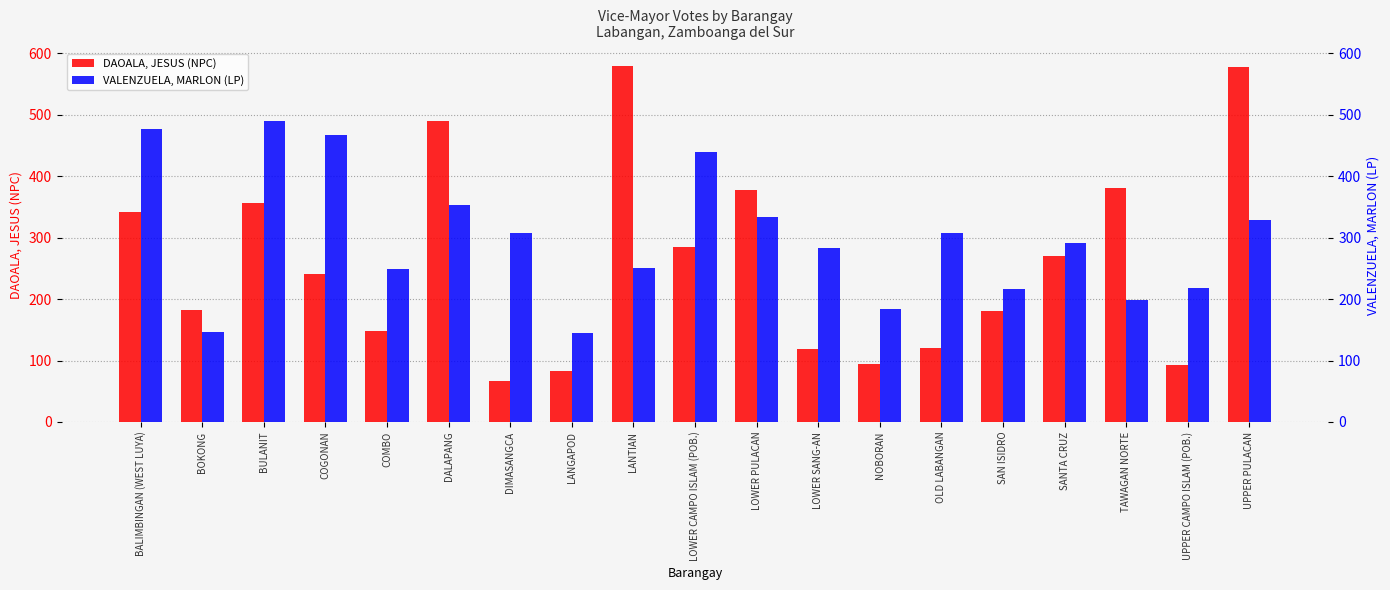

At which label does VALENZUELA, MARLON (LP) reach its minimum?

LANGAPOD